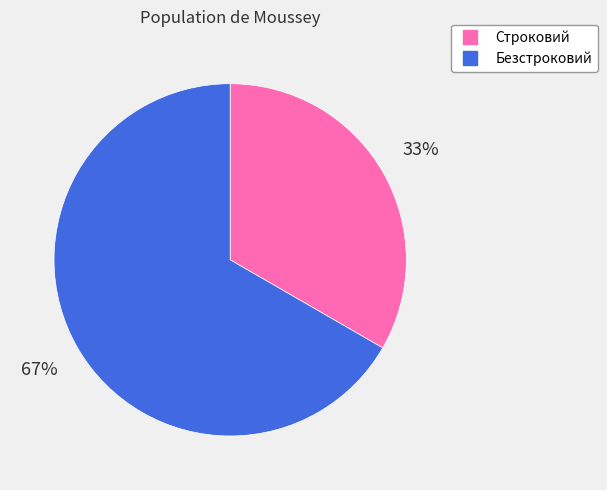

Approximately how many times larger is the value at Строковий compared to Безстроковий?

0.5